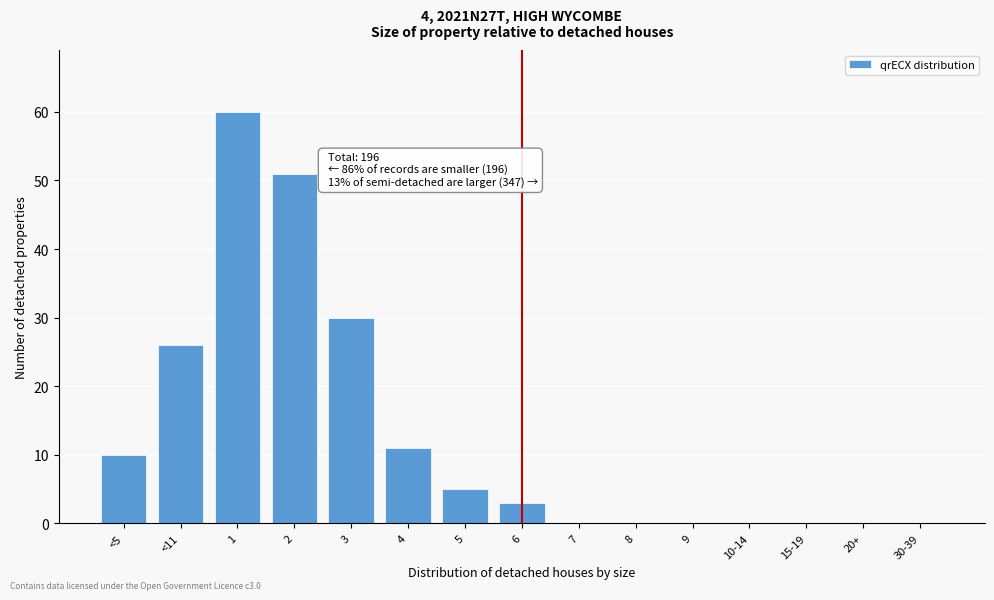

Reading left to right, list all the values displayed in this chart.

<5=10	<11=26	1=60	2=51	3=30	4=11	5=5	6=3	7=0	8=0	9=0	10-14=0	15-19=0	20+=0	30-39=0